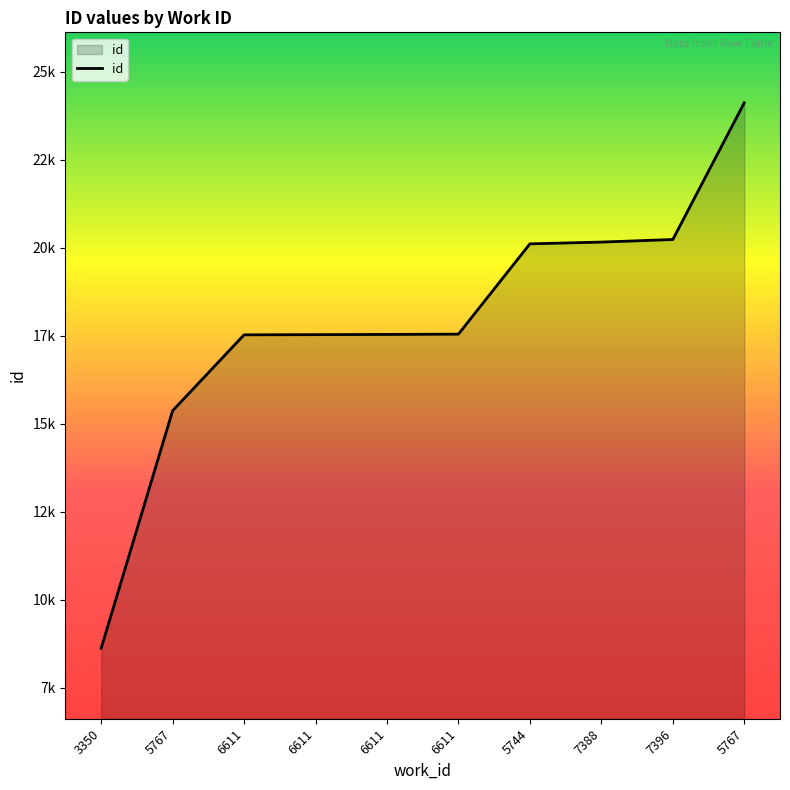

Is it true that the value at 6611 is 17531?

True